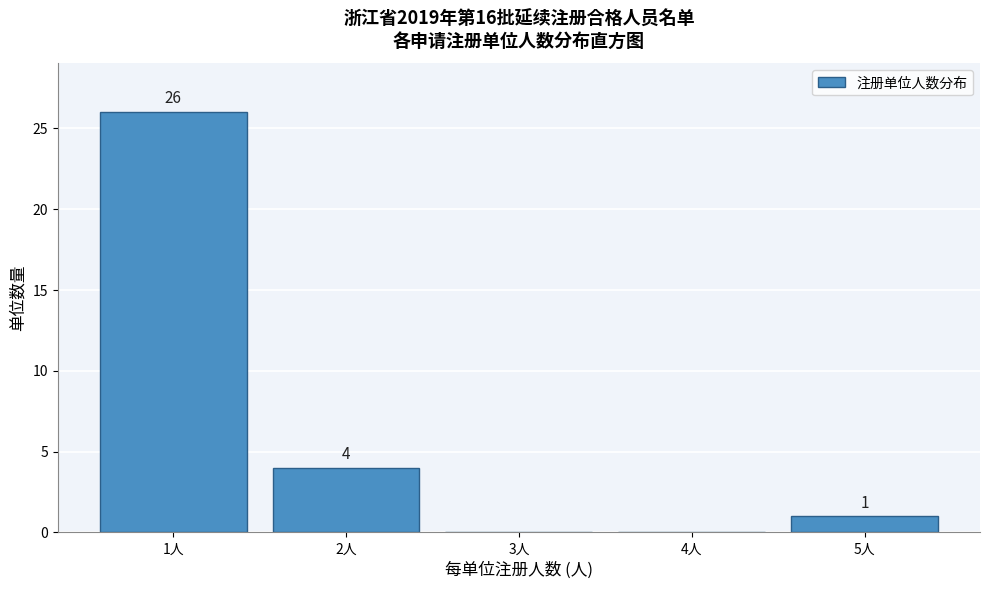

Reading left to right, transcribe all the data shown in this chart.

1人=26	2人=4	3人=0	4人=0	5人=1